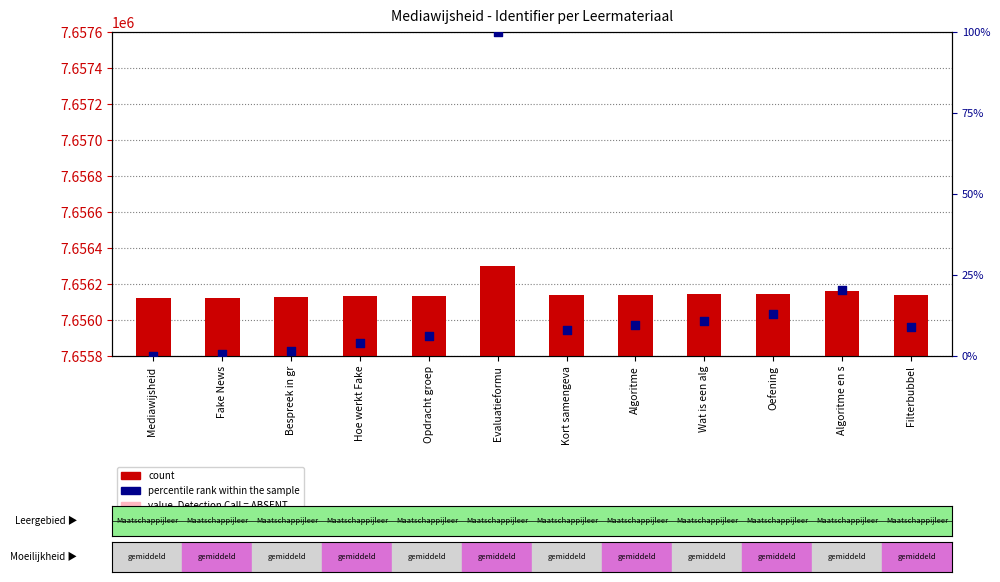

What is the total value across all series at Bespreek in gr?

7656128.7